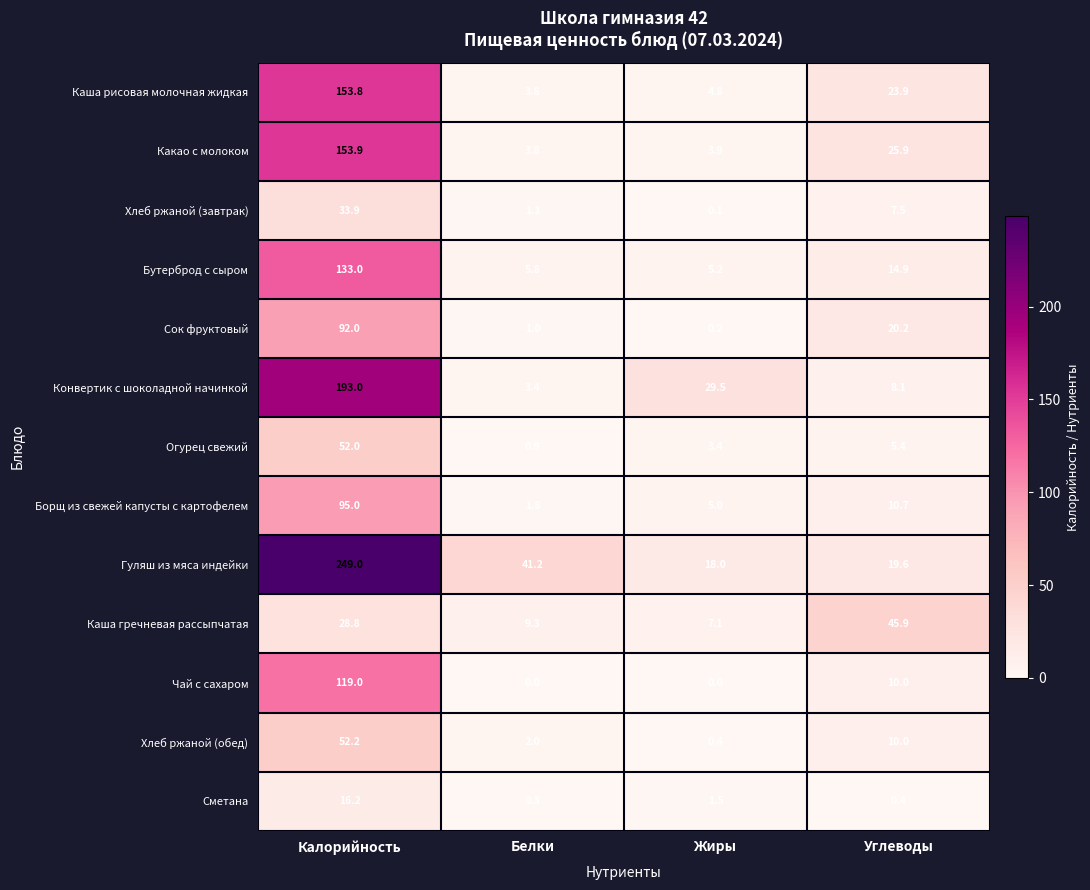

True or false: Гуляш из мяса индейки has a value of 41.2 at Белки.

True